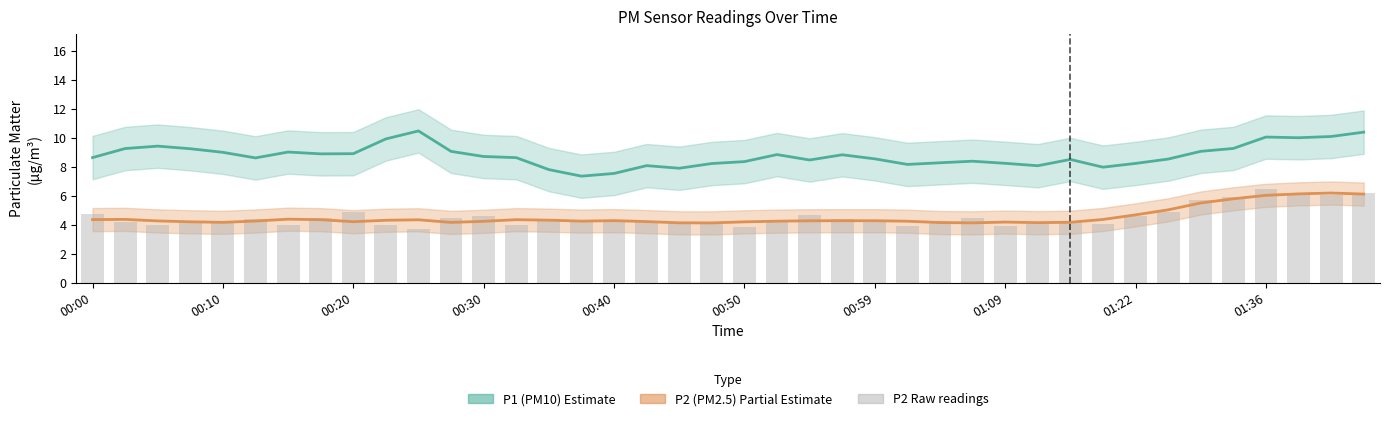

The P1 mean series shows 9.1 at 34. True or false?

True